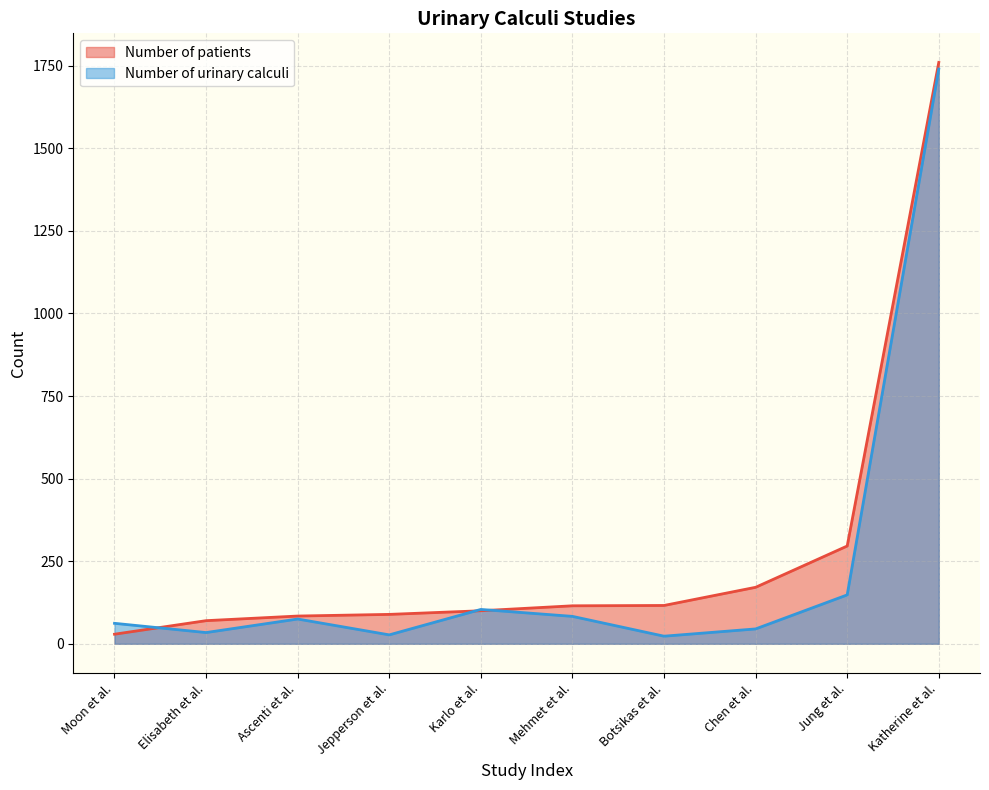

What is the sum of all Number of urinary calculi values?

2341